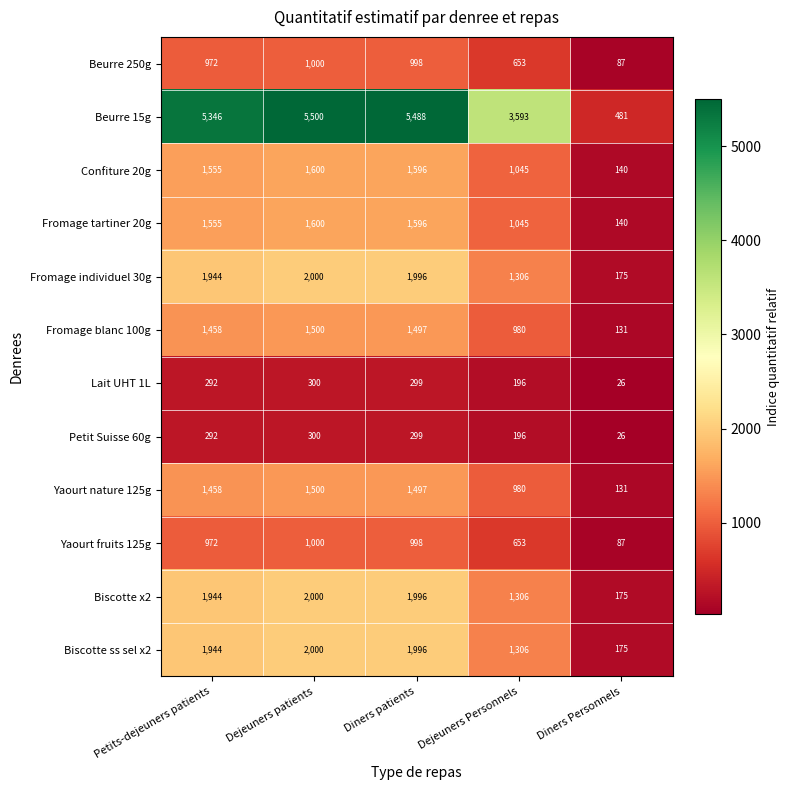

What is the difference between the maximum and minimum values in the Petit Suisse 60g series?

274